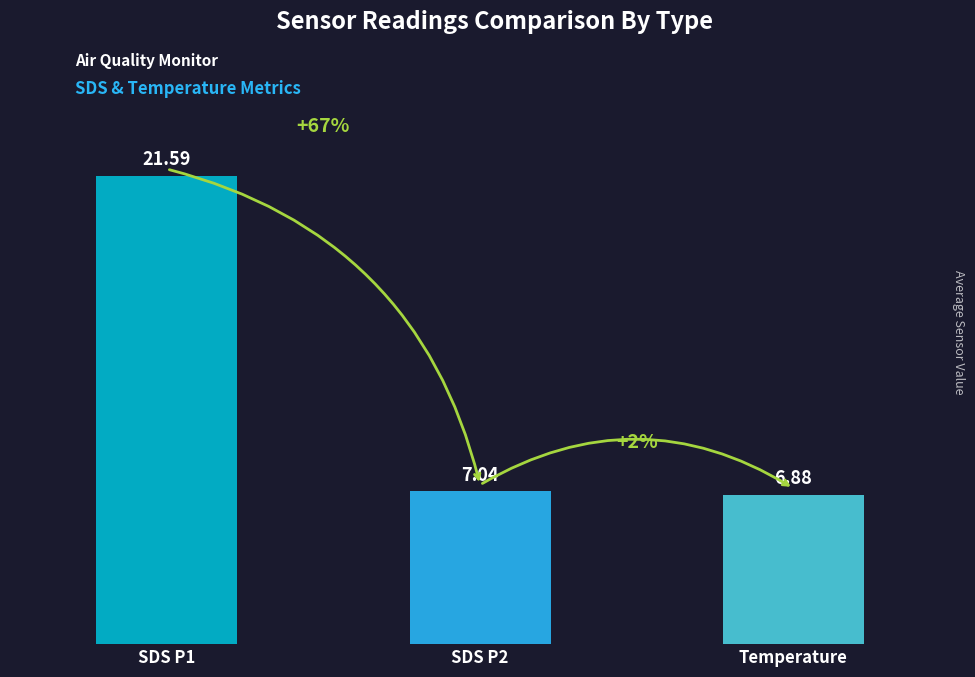

Which series has the largest total across all categories?

SDS_P1